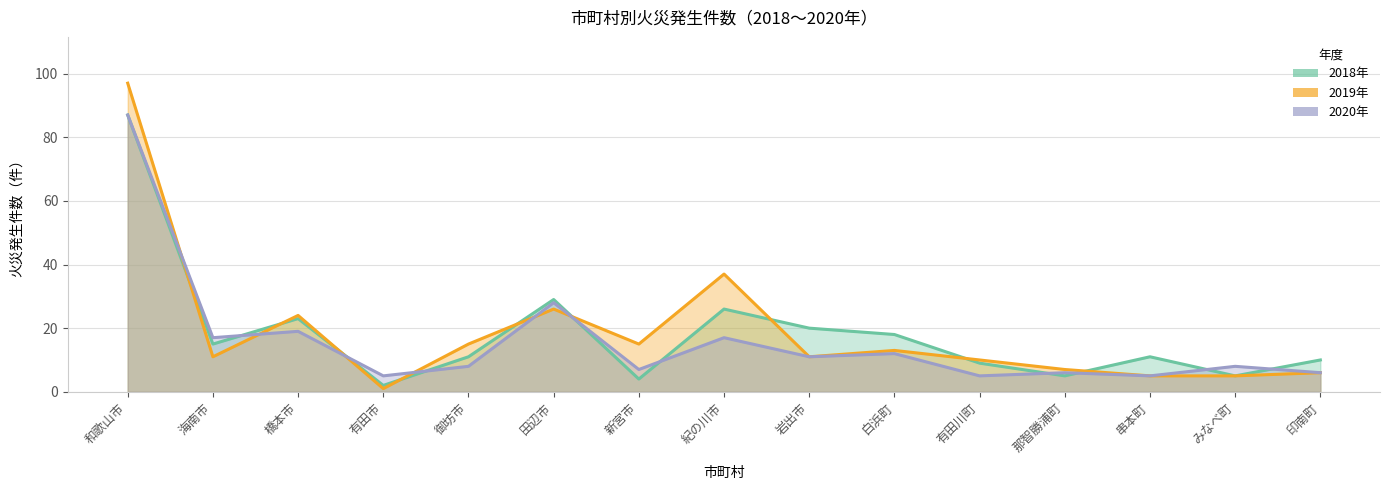

What is the maximum value for 2018年?

87